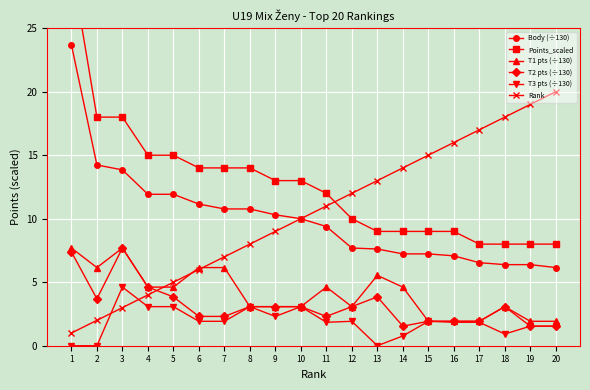

At how many categories does at least one series exceed 17?

6